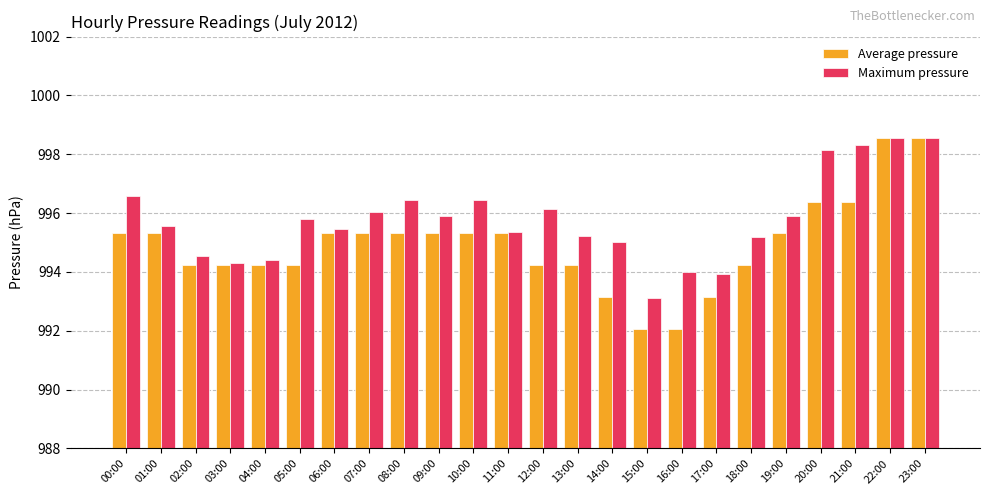

What is the difference between the second highest and second lowest values in the Maximum pressure series?

4.6